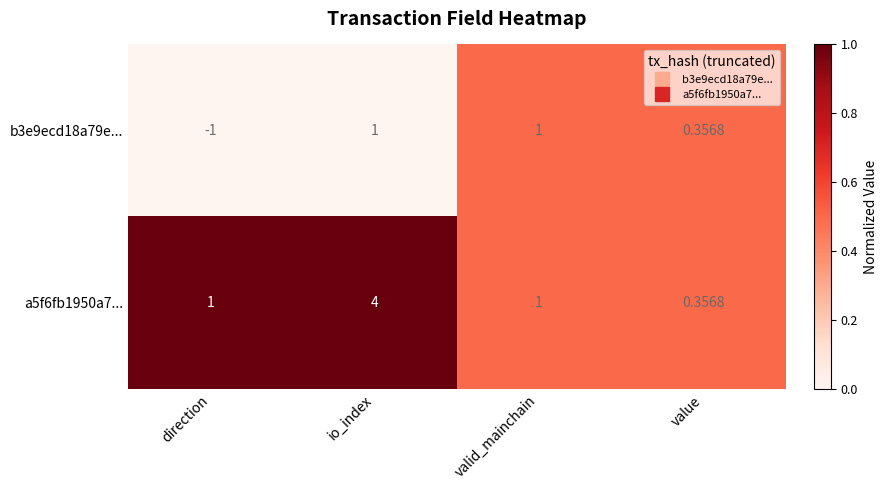

At which label does a5f6fb1950a7... reach its peak?

io_index